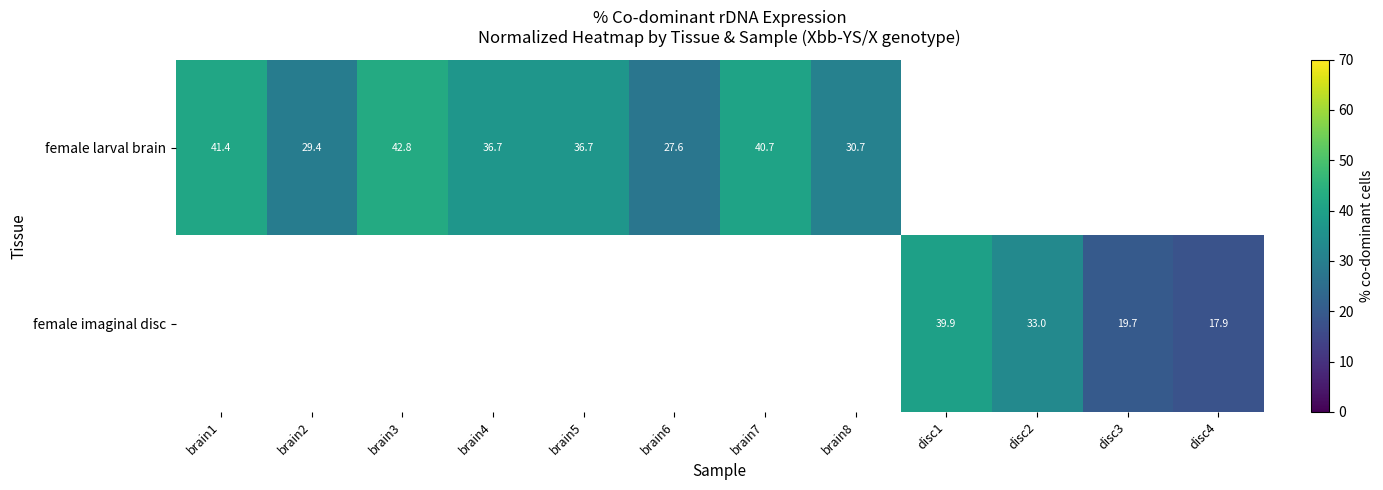

Which category has the highest value across all series?

brain3